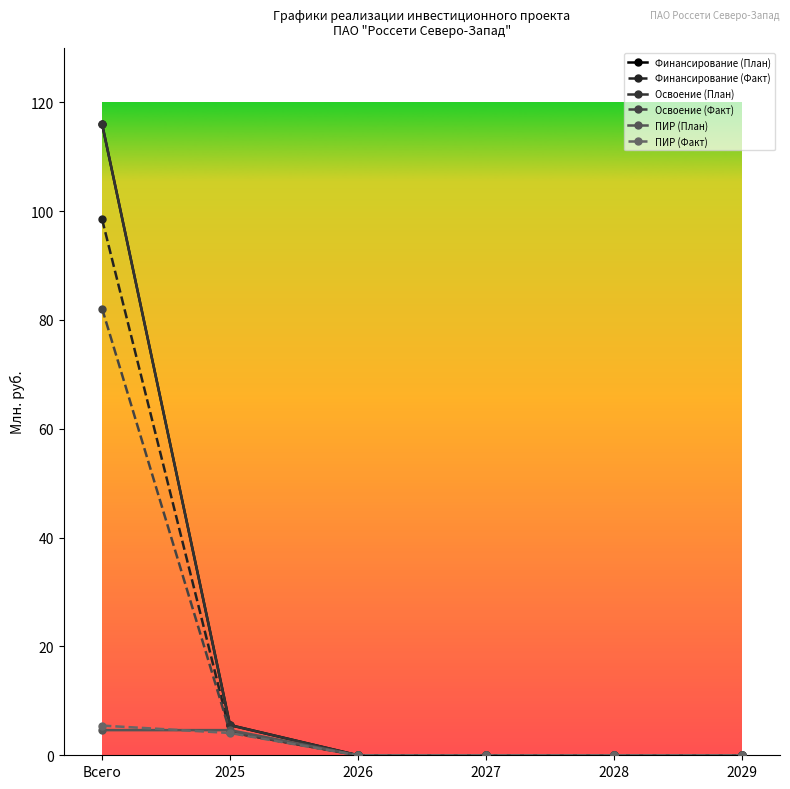

The ПИР (План) series shows -2.6 at 2029. True or false?

False